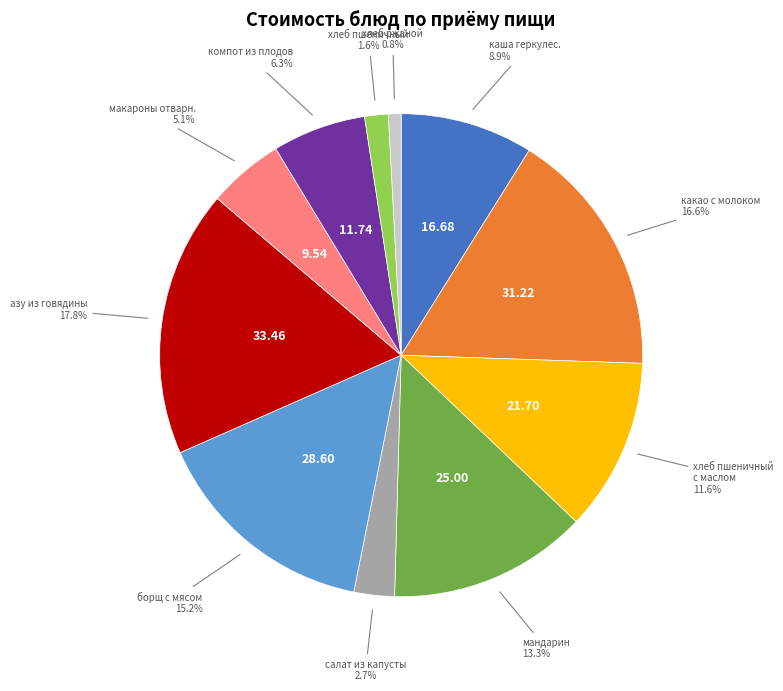

Is there any slice that represents more than half of the pie?

No